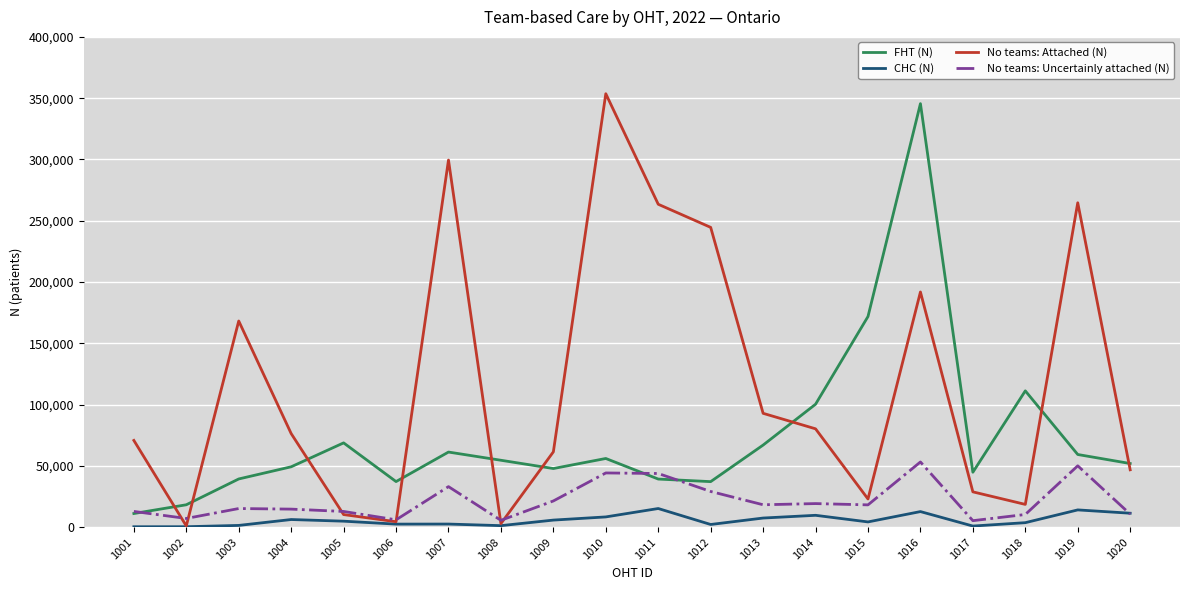

What is the highest value of the No teams: Attached (N) series?

353629